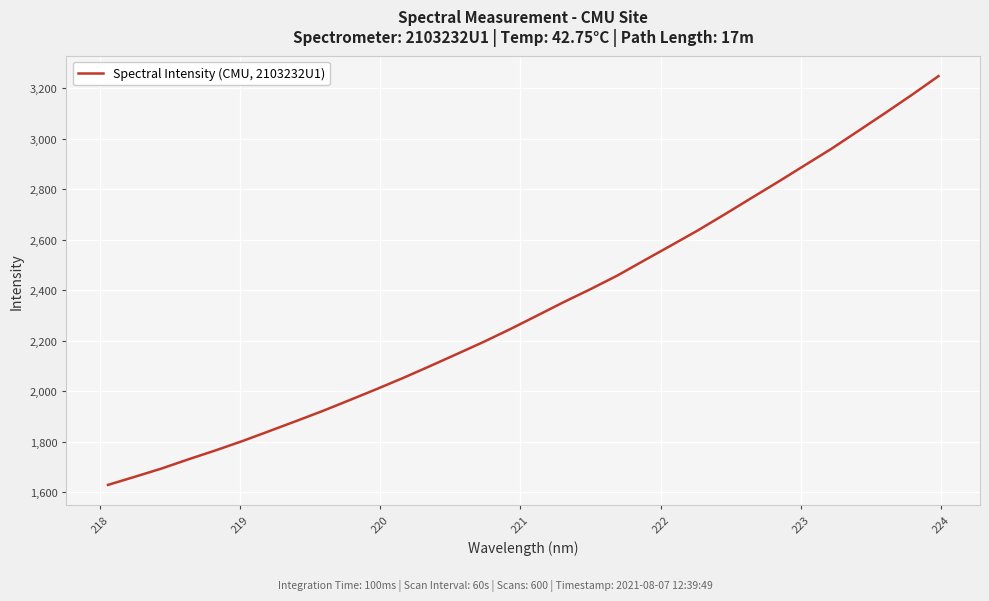

Does the chart display data point markers on the line(s)?

No